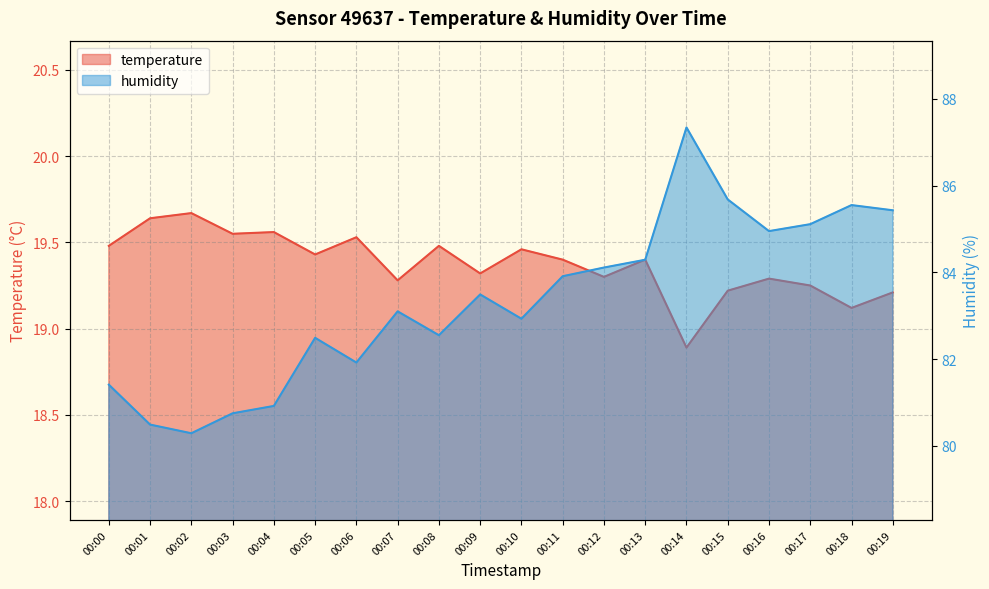

True or false: temperature and humidity cross at least once.

False